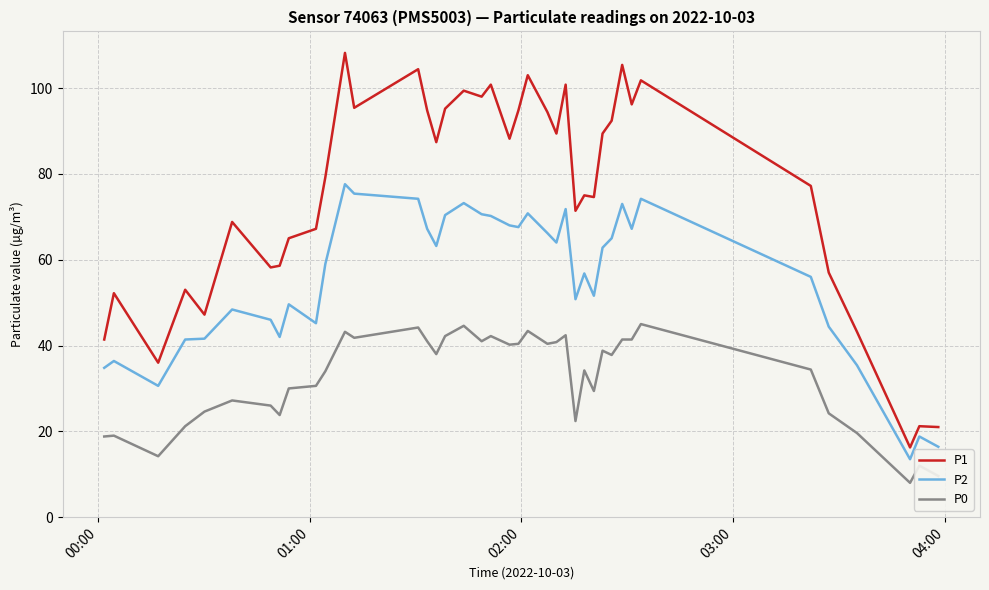

Which series has the widest spread of values?

P1